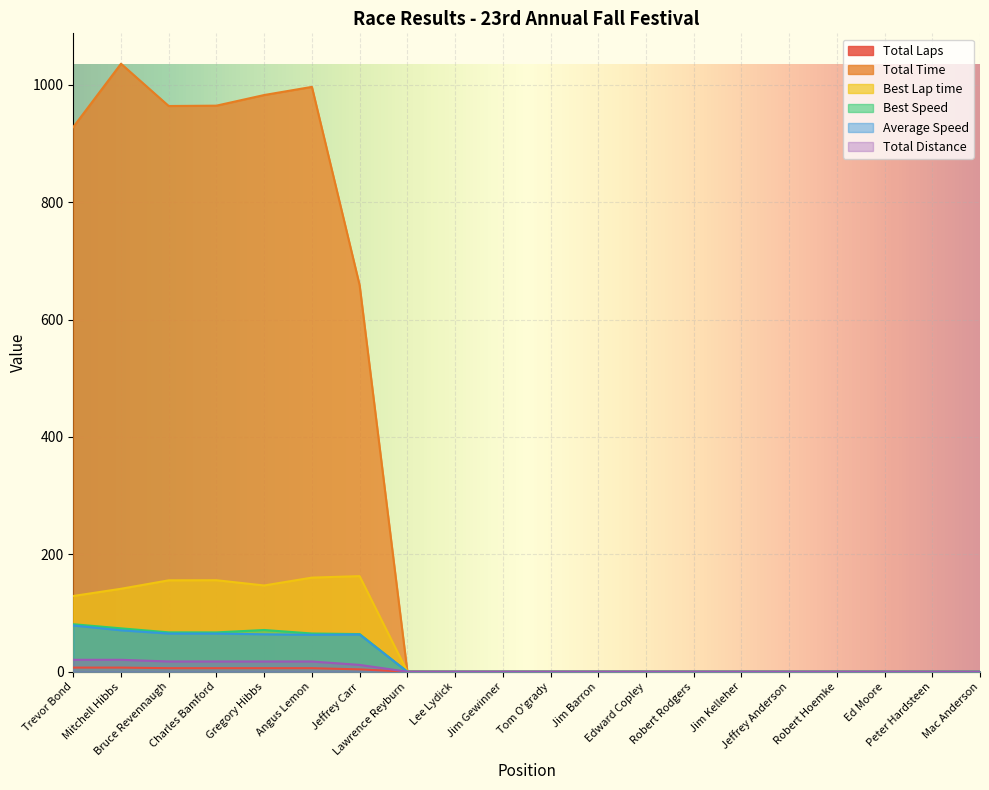

Rank the series by their maximum value, from lowest to highest.

Total Laps, Total Distance, Average Speed, Best Speed, Best Lap time, Total Time